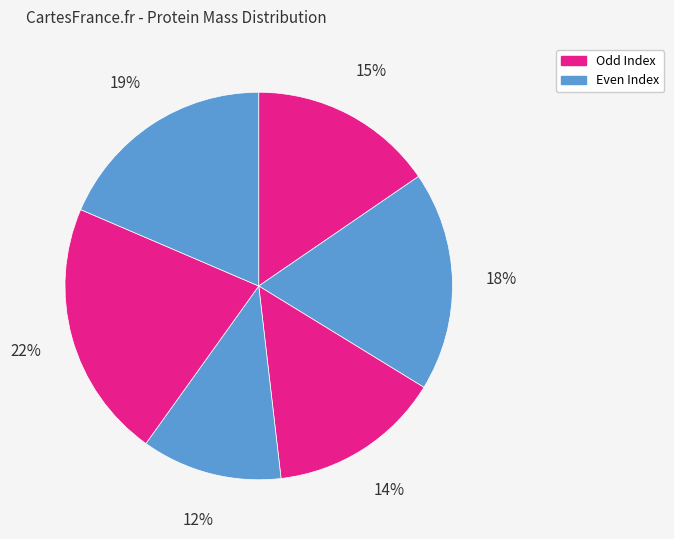

How many slices are in this pie chart?

6